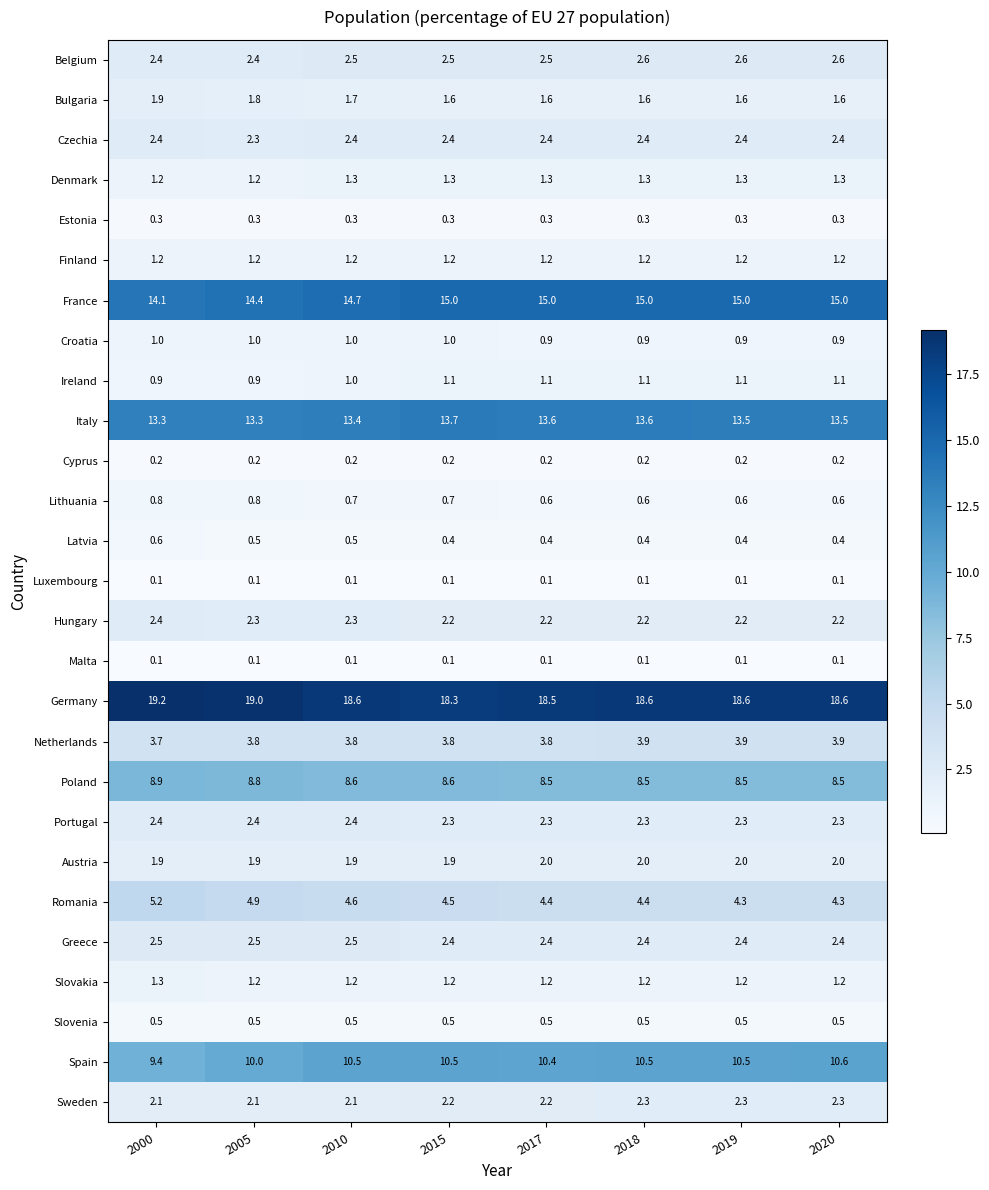

The value of Austria at 2000 is 1.9. True or false?

True